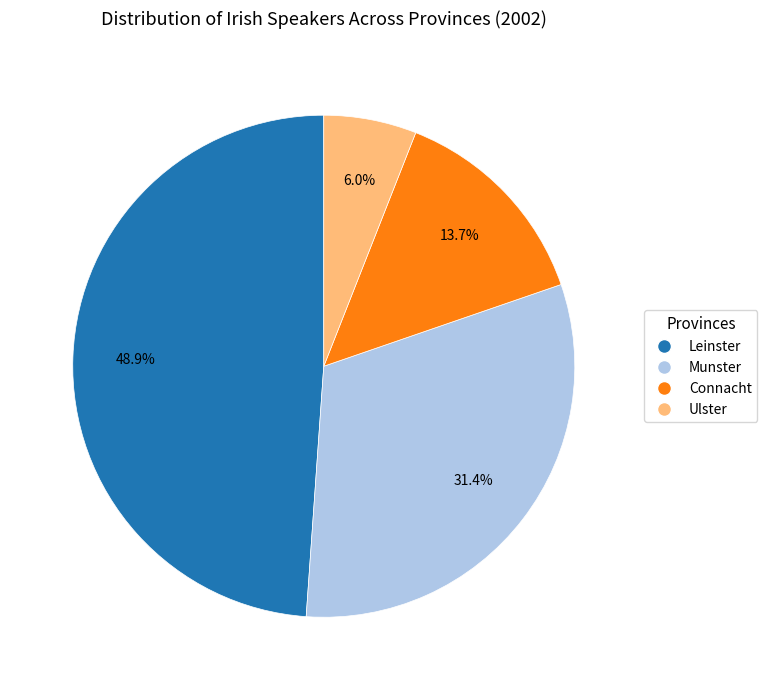

True or false: Connacht accounts for 22% of the total.

False